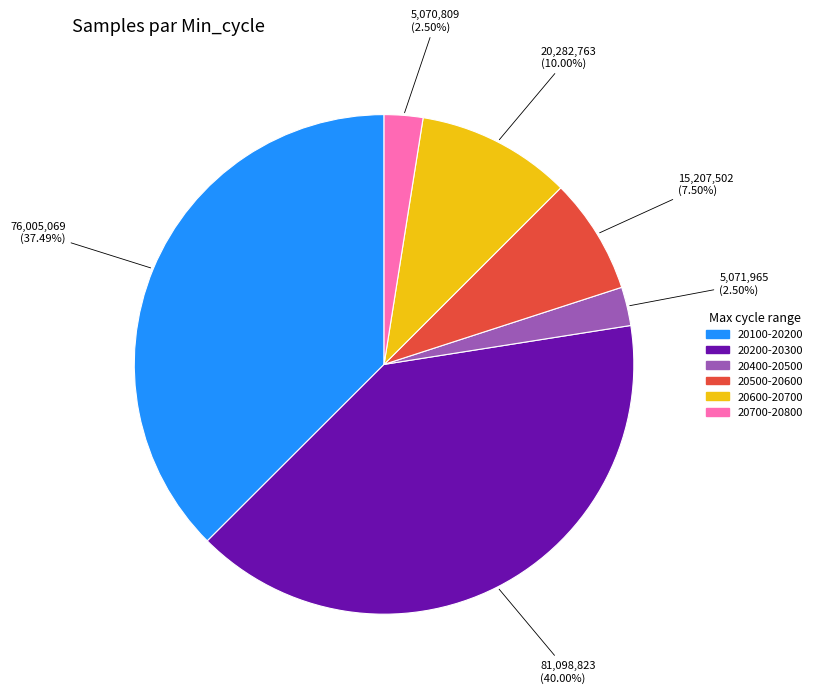

Is there a majority slice in this chart?

No